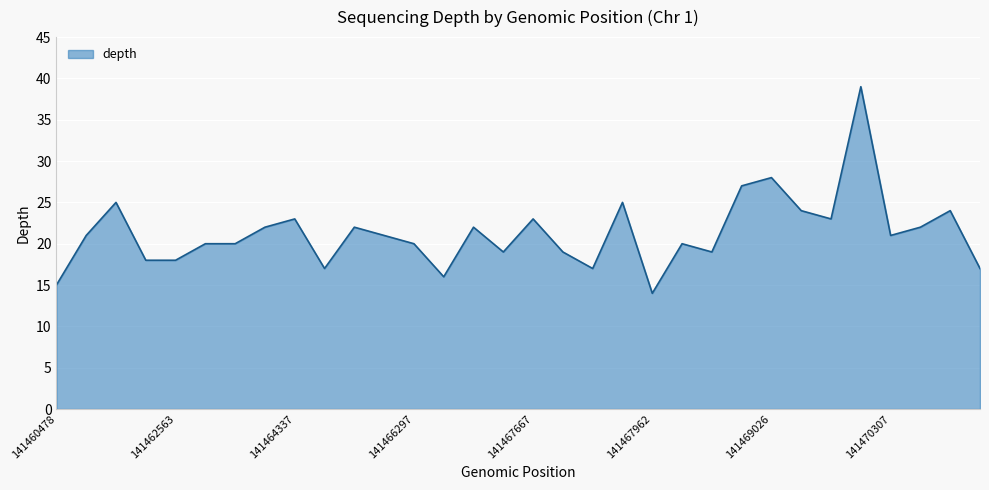

What is the difference between the second highest and minimum values?

14